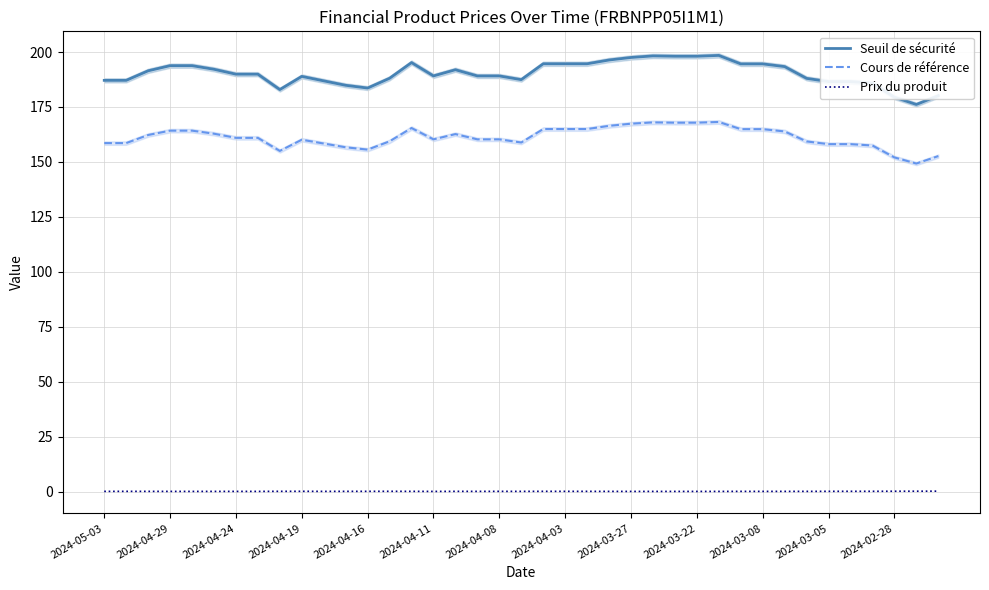

What is the lowest value of the Seuil de sécurité series?

176.1